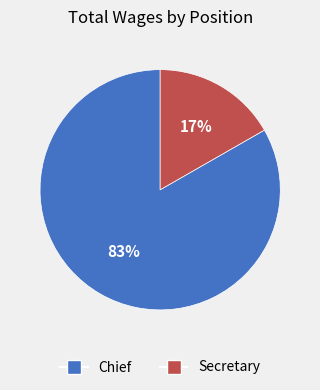

Is there a majority slice in this chart?

Yes